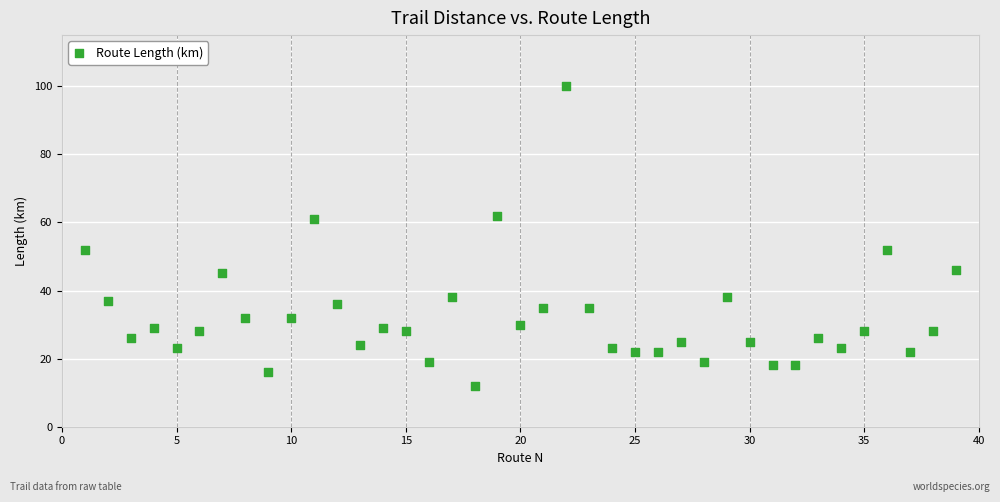

What is the range of X values (max minus min)?

38